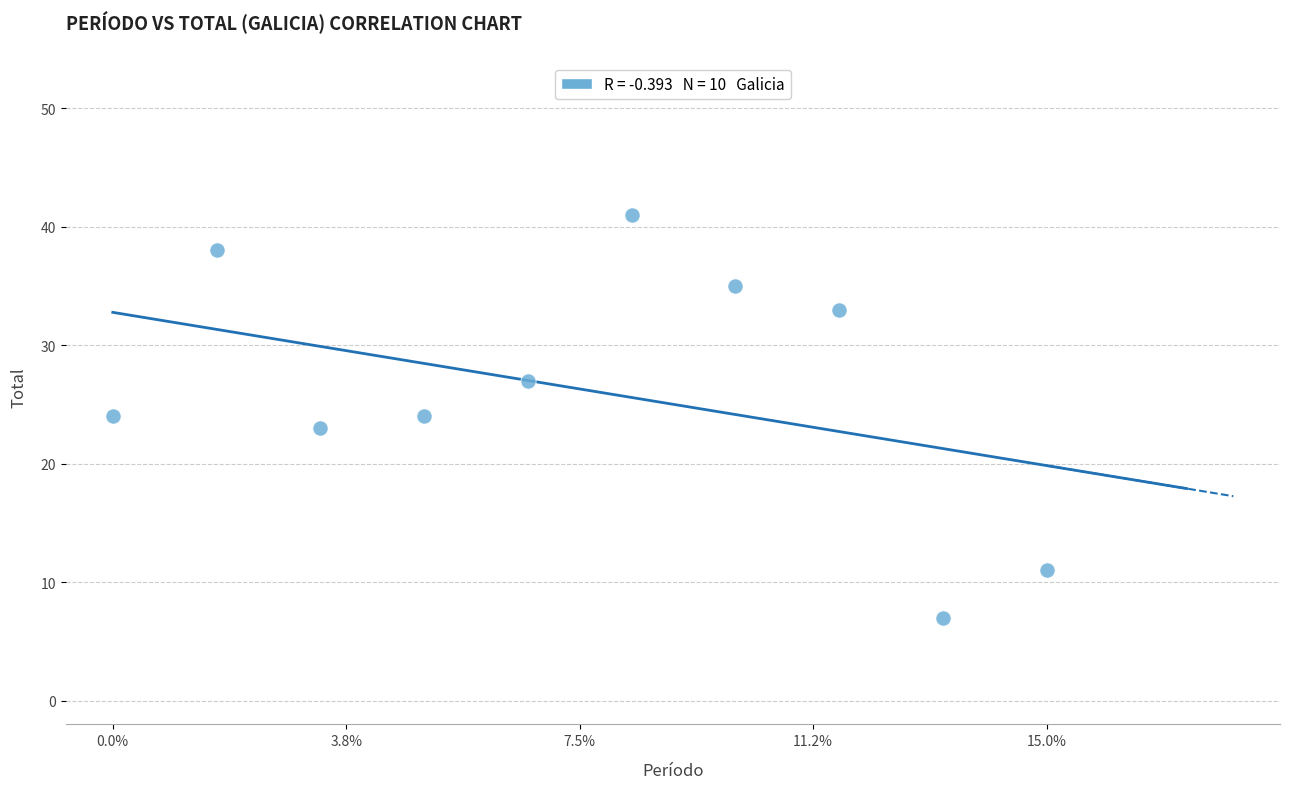

What is the range of Y values (max minus min)?

34